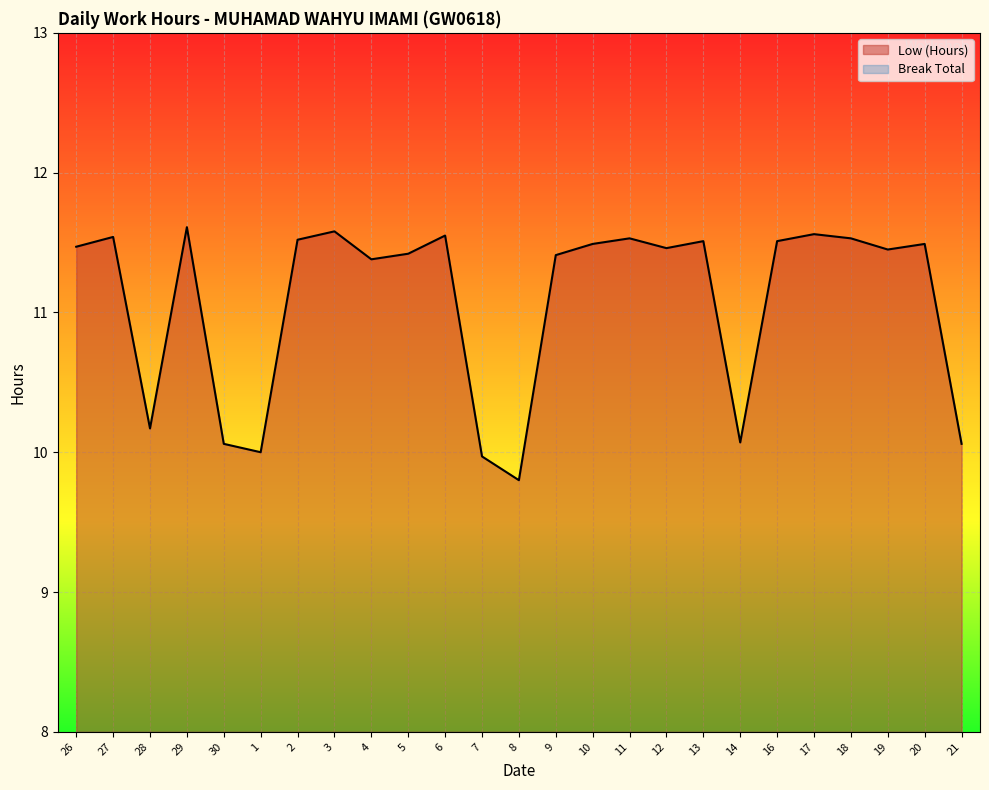

List the labels in order of value, largest first.

29, 3, 17, 6, 27, 11, 18, 2, 13, 16, 10, 20, 26, 12, 19, 5, 9, 4, 28, 14, 30, 21, 1, 7, 8